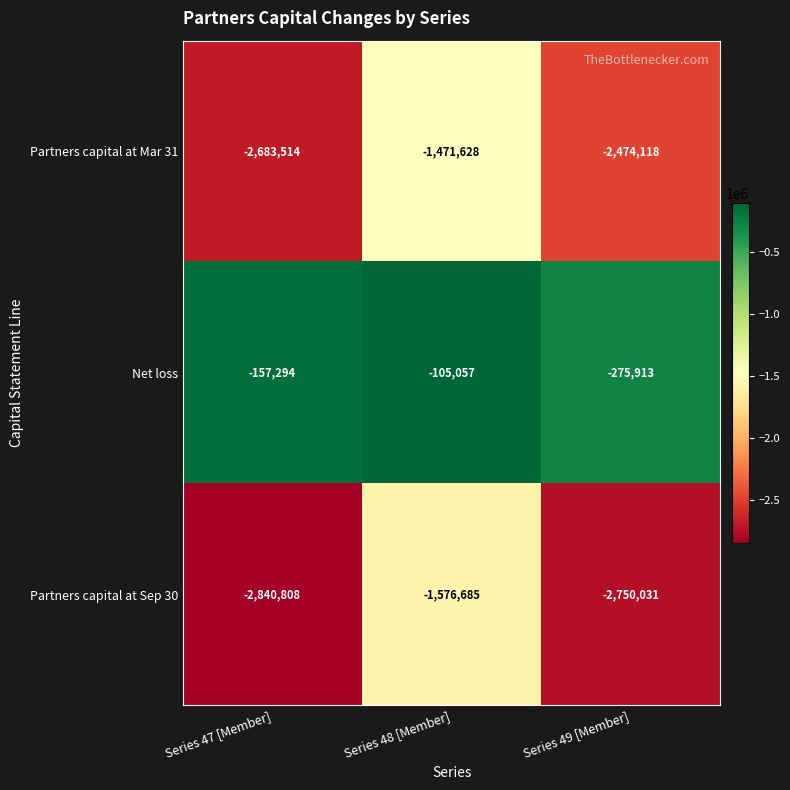

Which category has the highest value across all series?

Series 48 [Member]